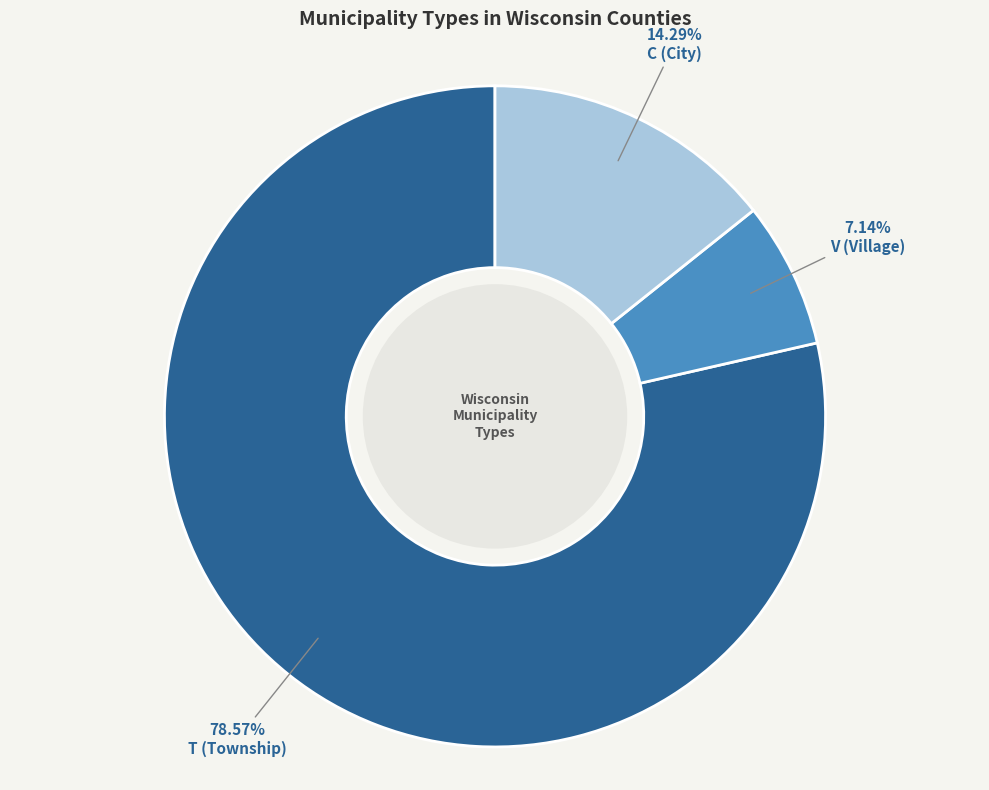

Does any single category account for the majority?

Yes